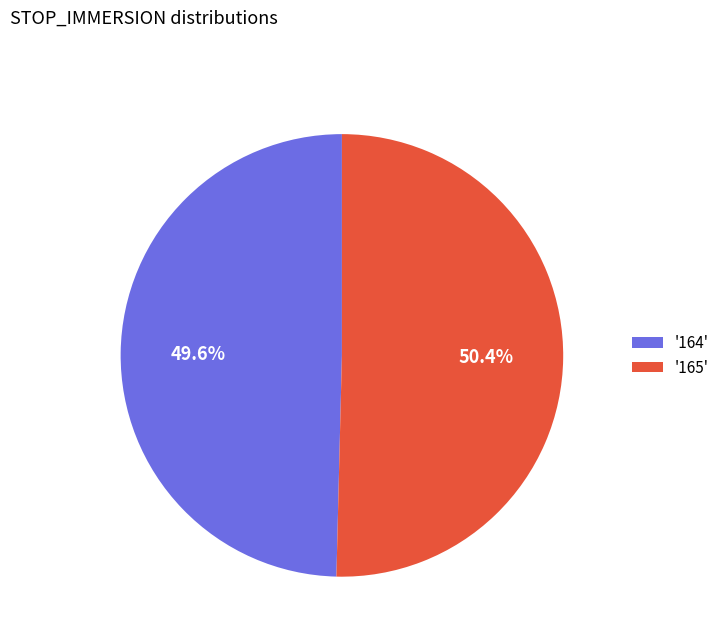

Count the number of slices in the pie.

2